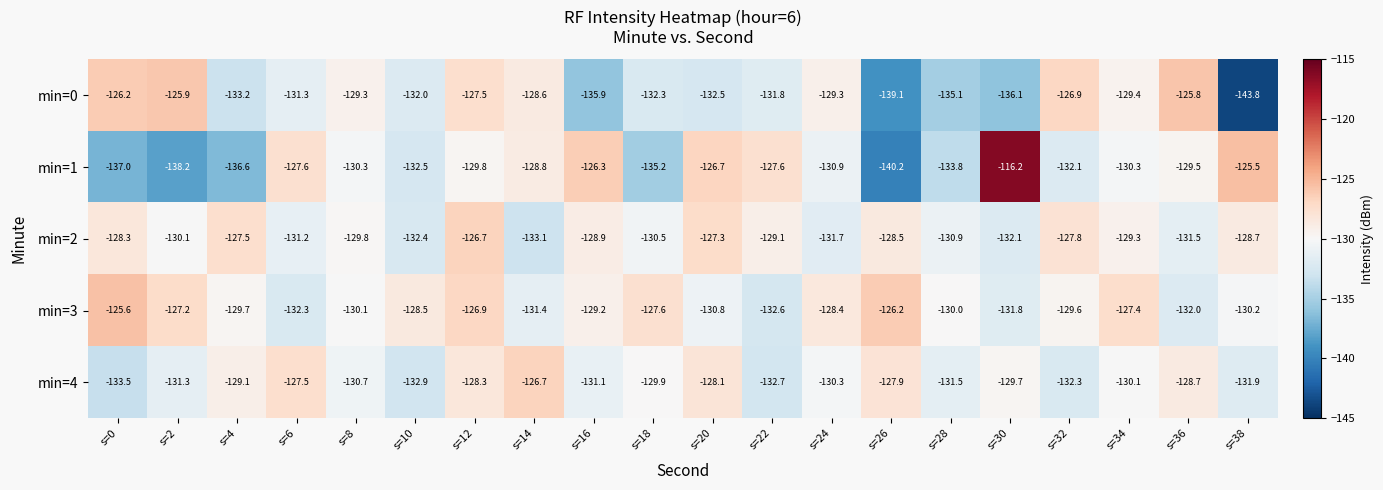

Rank the series at s=2 from lowest to highest value.

min=1, min=4, min=2, min=3, min=0